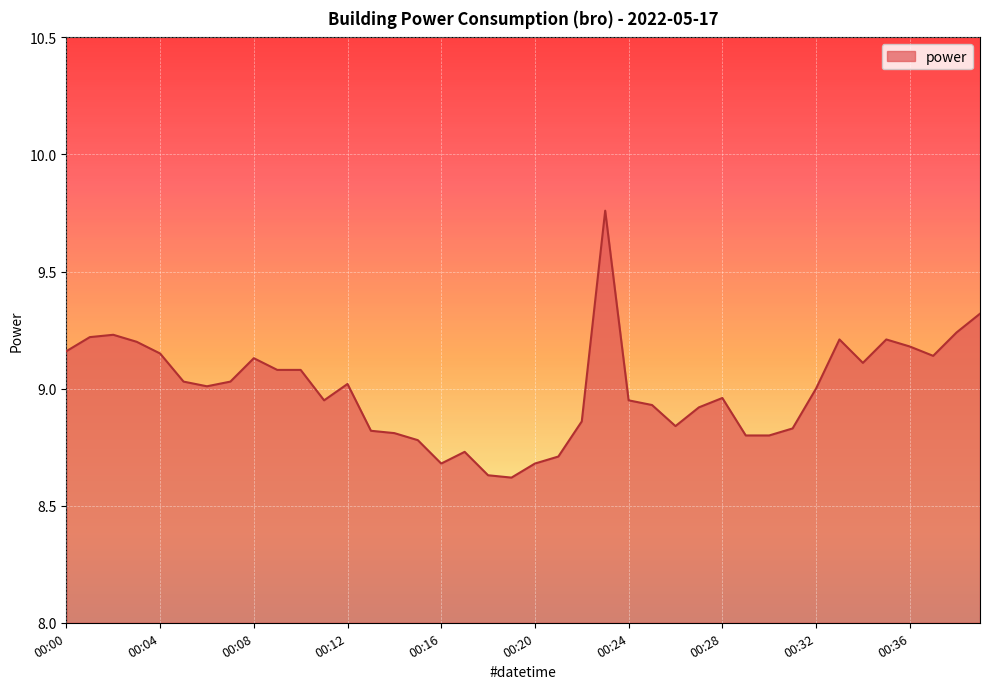

What is the difference between the maximum and minimum values?

1.1